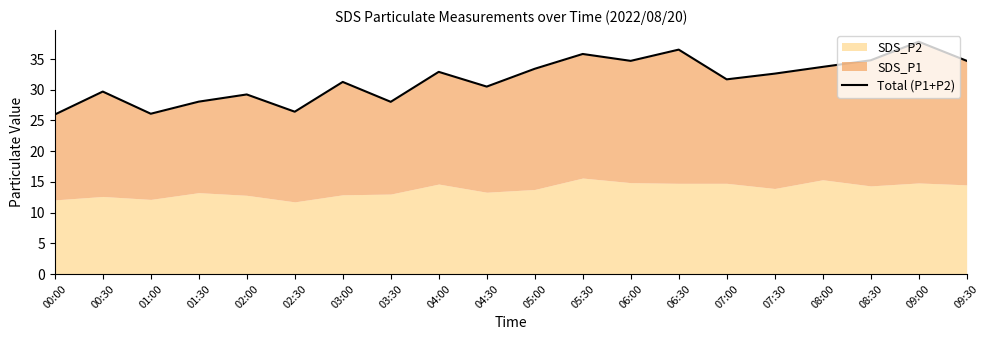

At which category does the data reach its first local valley?

01:00